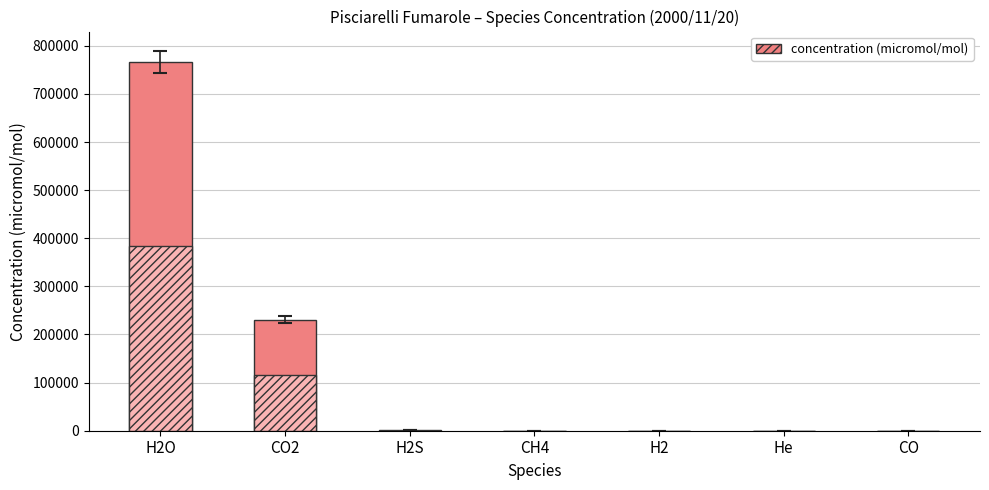

Between CH4 and CO, which is larger?

CH4